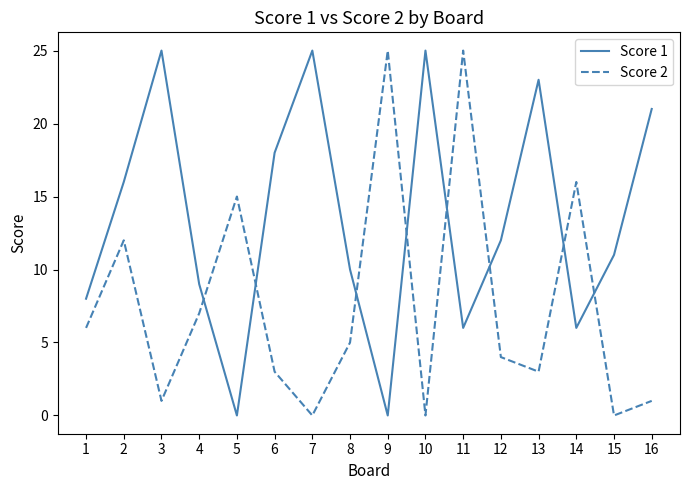

Where is the first local minimum for Score 1?

5